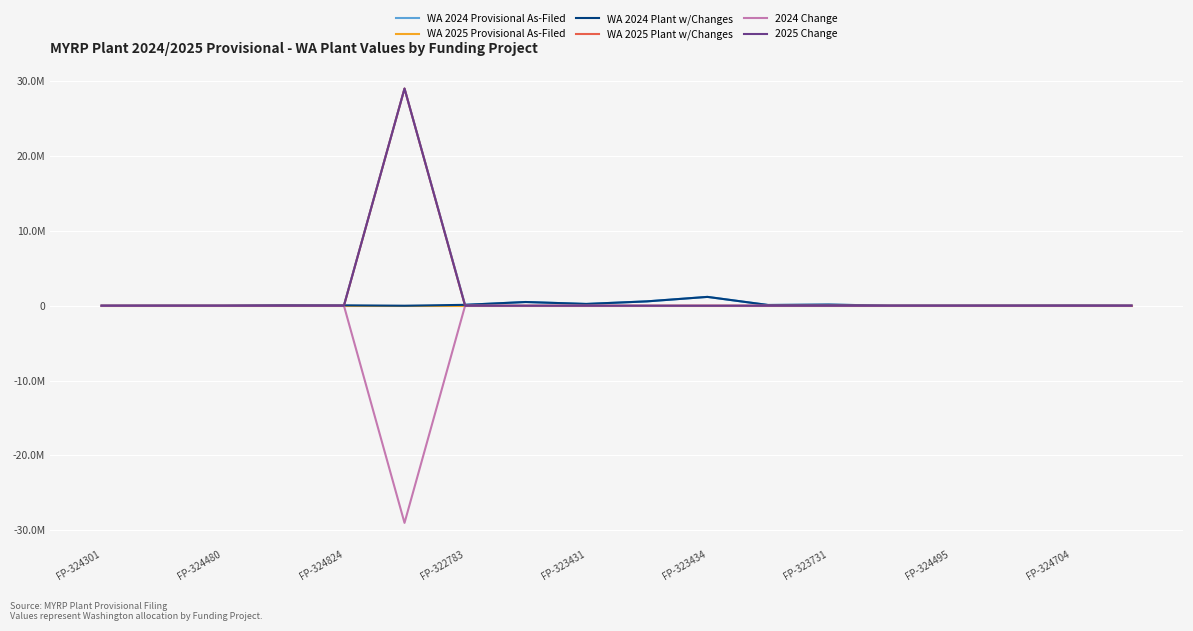

Does the chart have visible grid lines?

Yes